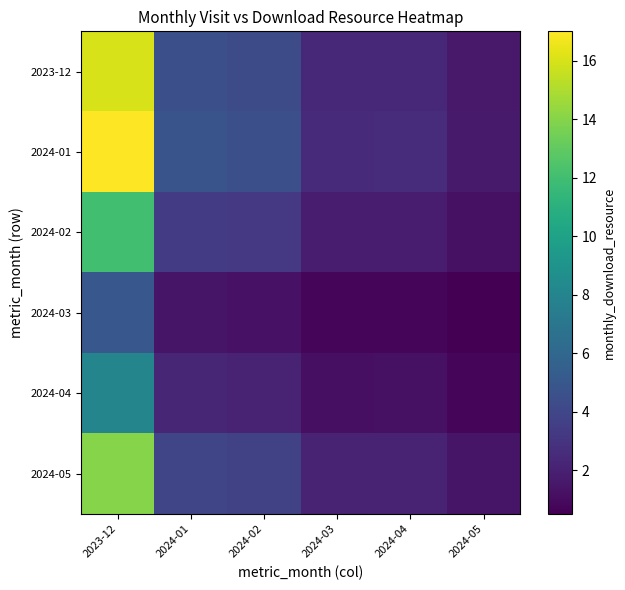

Which label corresponds to the smallest value in the chart?

2024-05